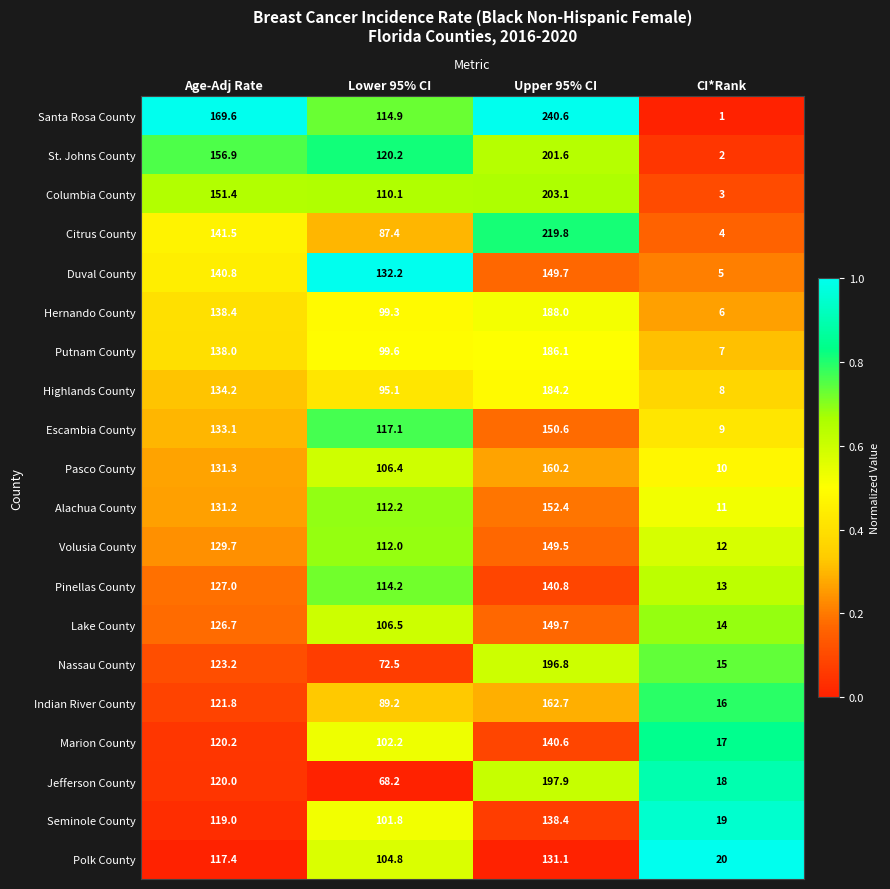

How many distinct data groups are displayed?

20